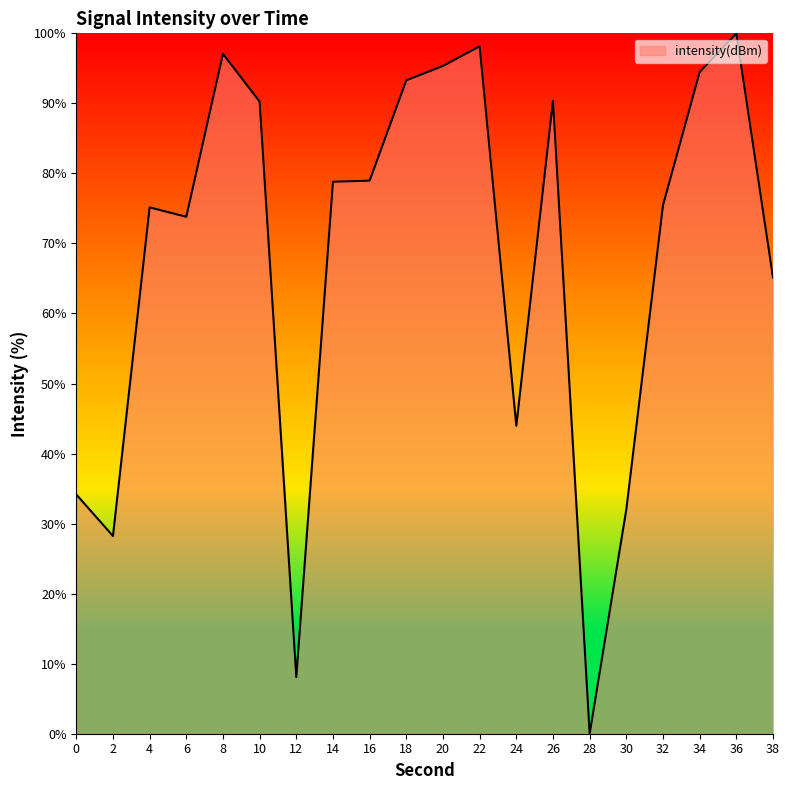

What is the approximate value at 8?

97.1